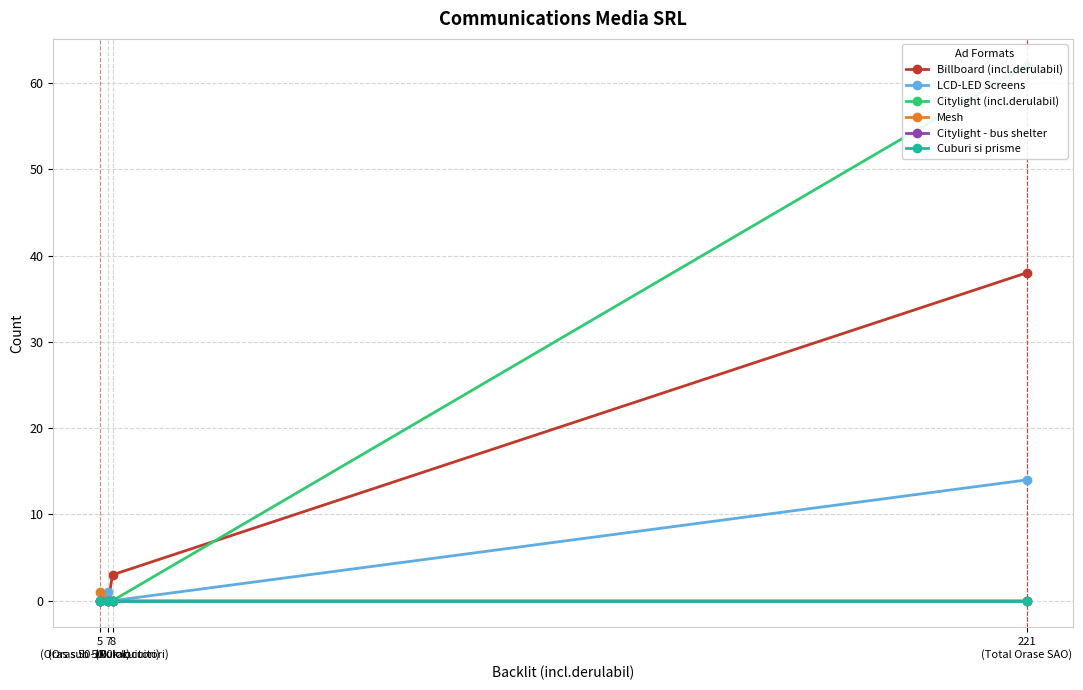

List the series in order of their peak value, lowest first.

Citylight - bus shelter, Cuburi si prisme, Mesh, LCD-LED Screens, Billboard (incl.derulabil), Citylight (incl.derulabil)